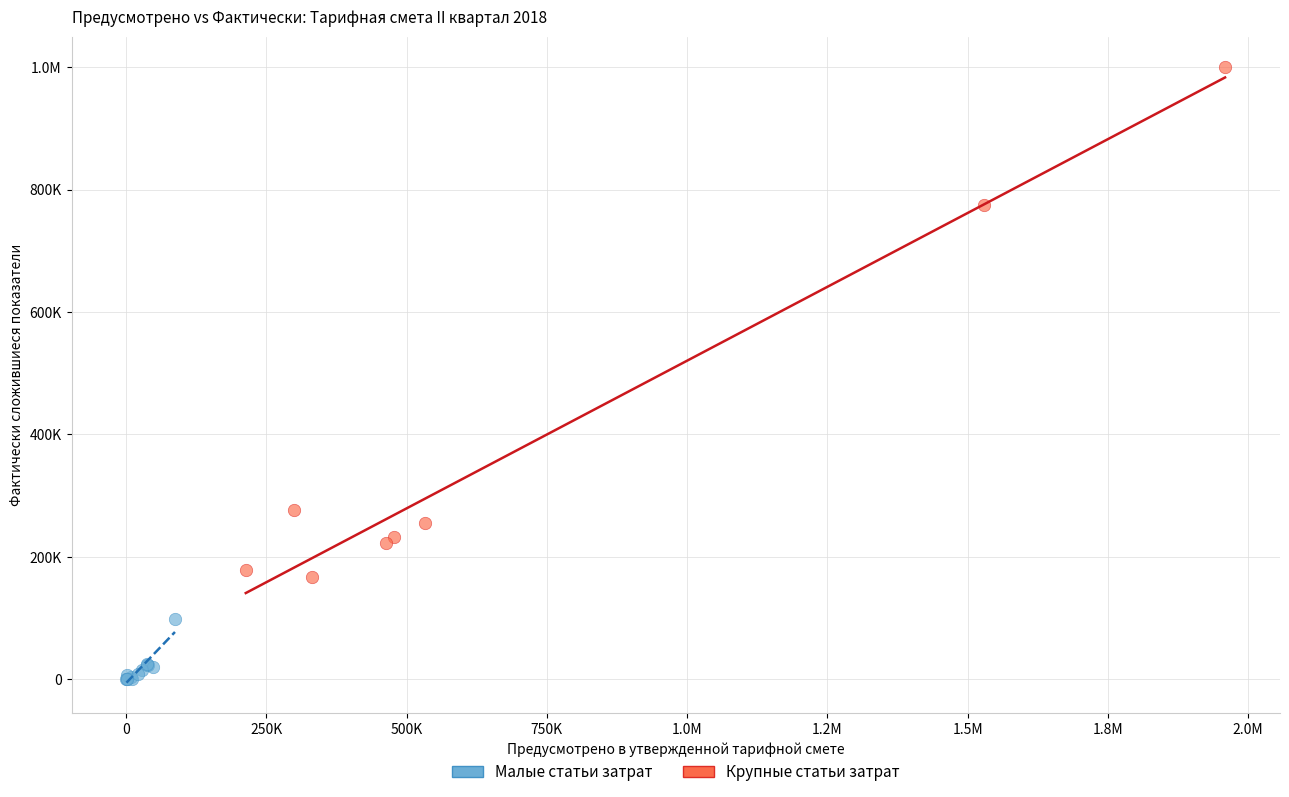

What are all the series names shown in the legend?

Малые статьи затрат, Крупные статьи затрат